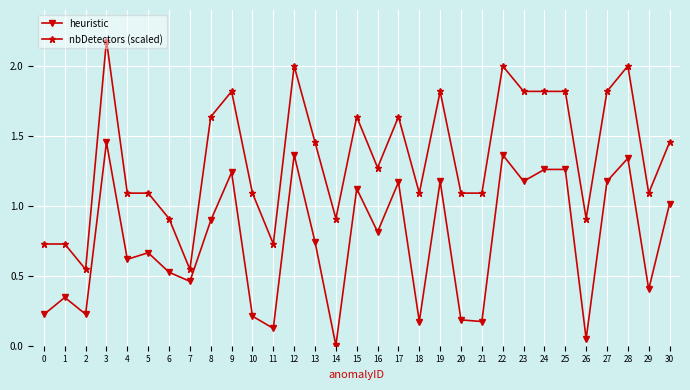

At 1, list the series in order from smallest to largest.

heuristic, nbDetectors (scaled)